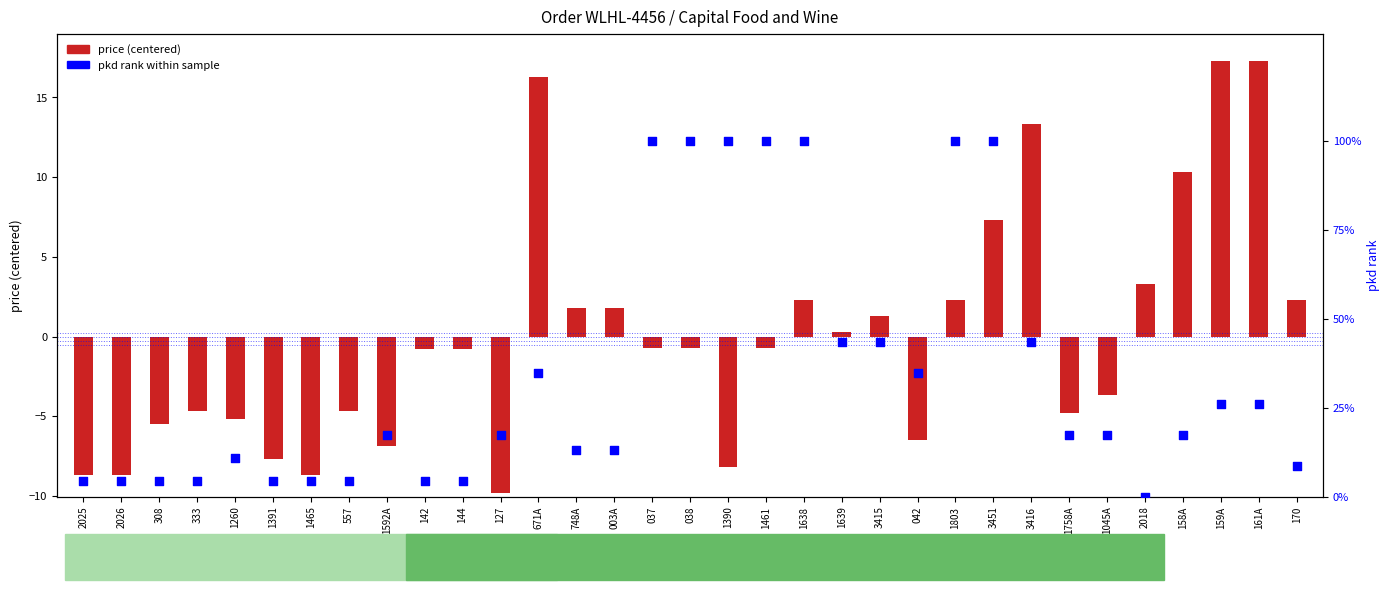

What is the total value across all series at 1465?

-4.3